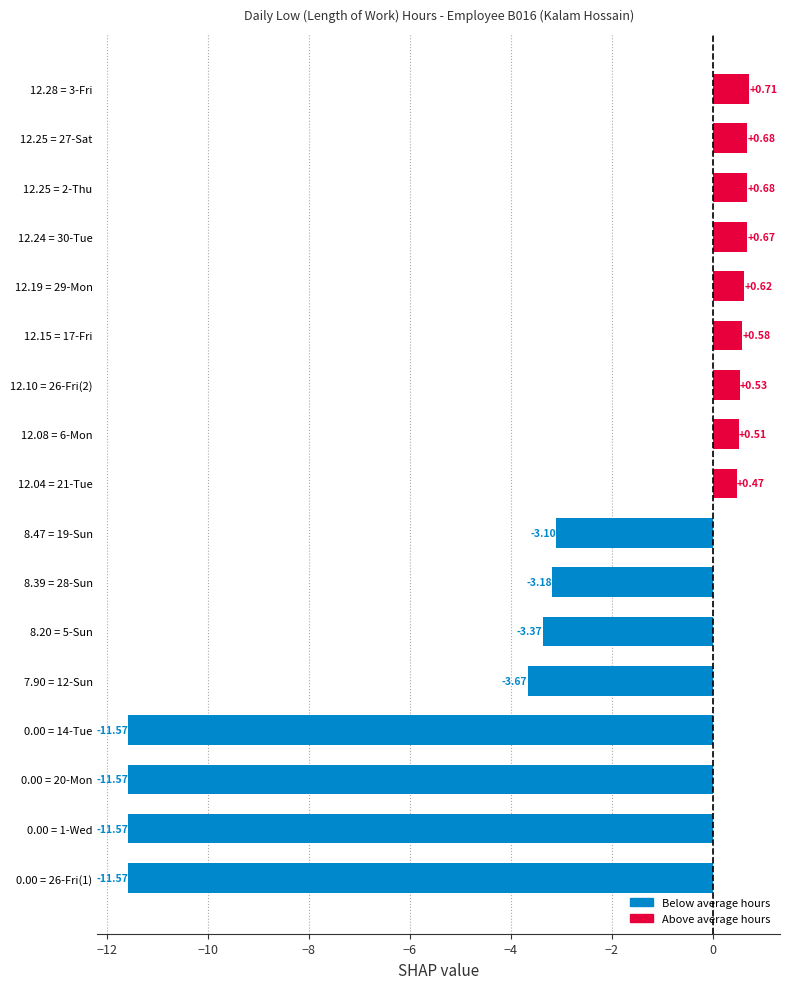

Are the bars grouped side by side (vs. stacked)?

No